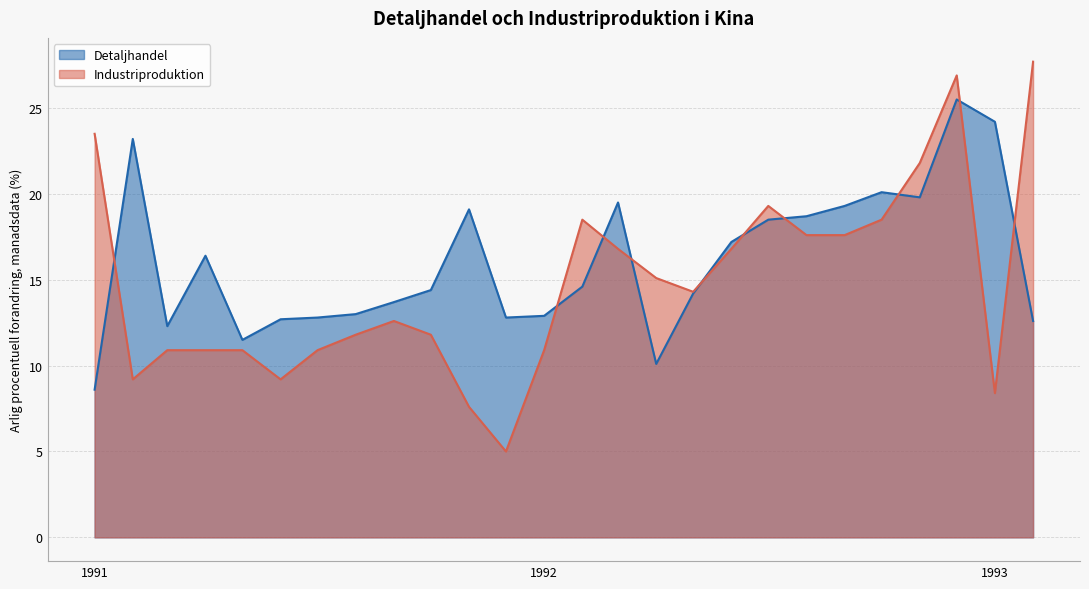

Rank the series by their maximum value, from highest to lowest.

Industriproduktion, Detaljhandel